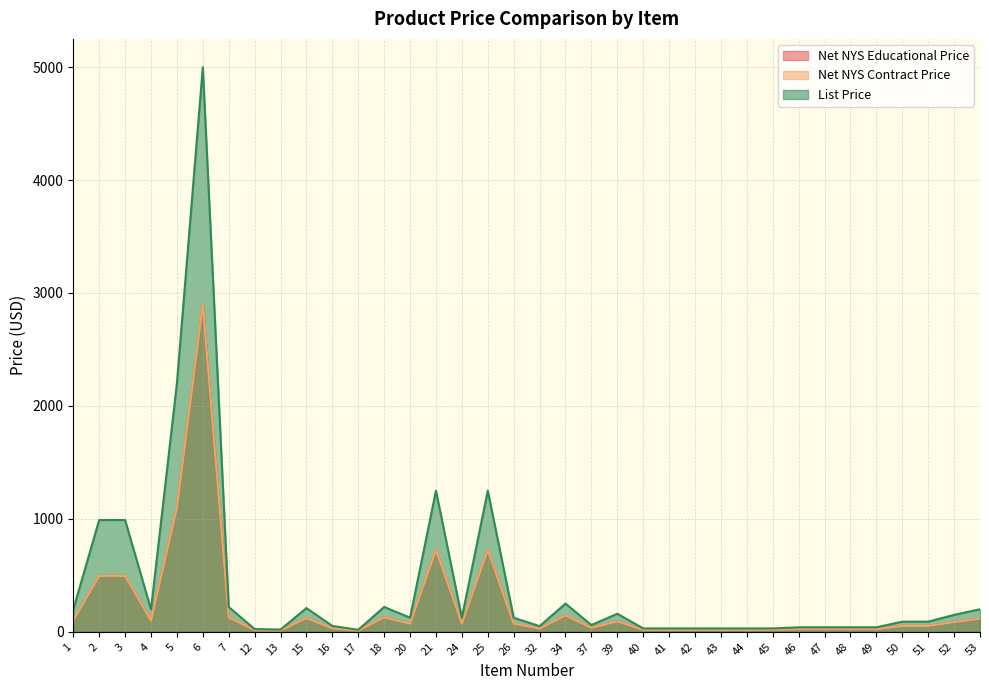

Reading right to left, extract all data points from this chart.

Net NYS Educational Price: 116.0	87.0	52.2	52.2	23.2	23.2	23.2	23.2	17.4	17.4	17.4	17.4	17.4	17.4	92.8	34.8	145.0	29.0	72.5	725.0	72.5	725.0	72.5	127.6	10.4	30.2	121.8	11.6	13.9	127.6	2900.0	1100.0	99.0	495.0	495.0	99.0
Net NYS Contract Price: 116.0	87.0	52.2	52.2	23.2	23.2	23.2	23.2	17.4	17.4	17.4	17.4	17.4	17.4	92.8	34.8	145.0	29.0	72.5	725.0	72.5	725.0	72.5	127.6	10.4	30.2	121.8	11.6	13.9	127.6	2900.0	1100.0	99.0	495.0	495.0	99.0
List Price: 200.0	150.0	90.0	90.0	40.0	40.0	40.0	40.0	30.0	30.0	30.0	30.0	30.0	30.0	160.0	60.0	250.0	50.0	125.0	1250.0	125.0	1250.0	125.0	220.0	18.0	52.0	210.0	20.0	24.0	220.0	5000.0	2200.0	198.0	990.0	990.0	198.0